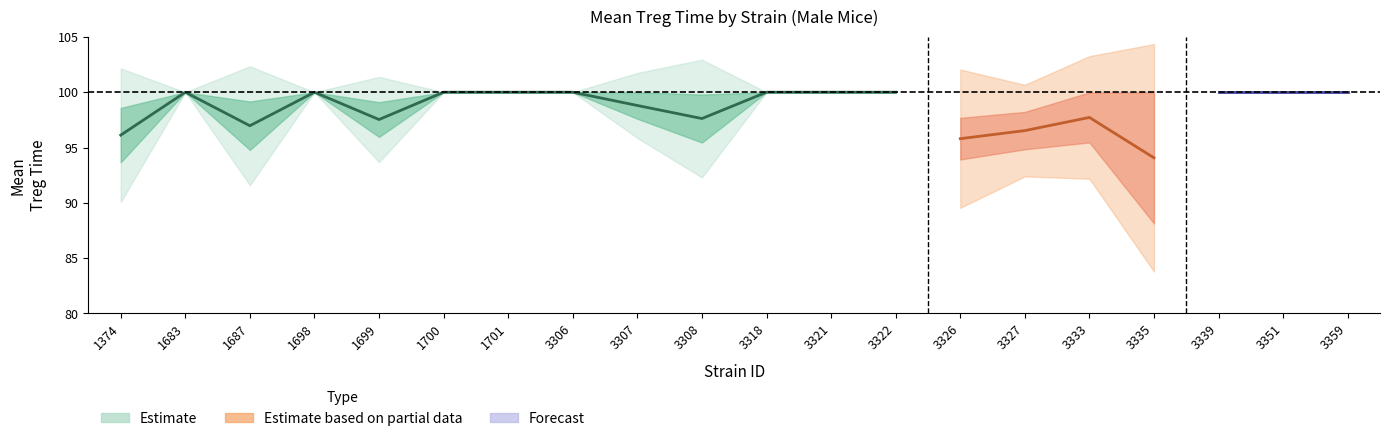

The value of mean_upper at 3351 is 66.3. True or false?

False